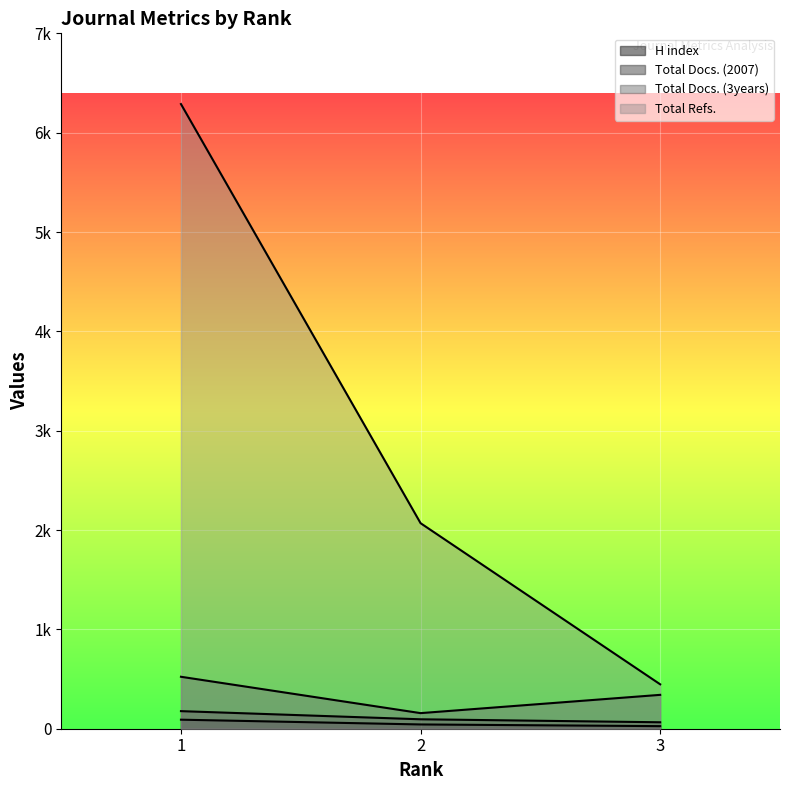

Reading left to right, what are all the values shown in this chart?

H index: 91	43	26
Total Docs. (2007): 177	95	65
Total Docs. (3years): 523	157	341
Total Refs.: 6288	2069	447